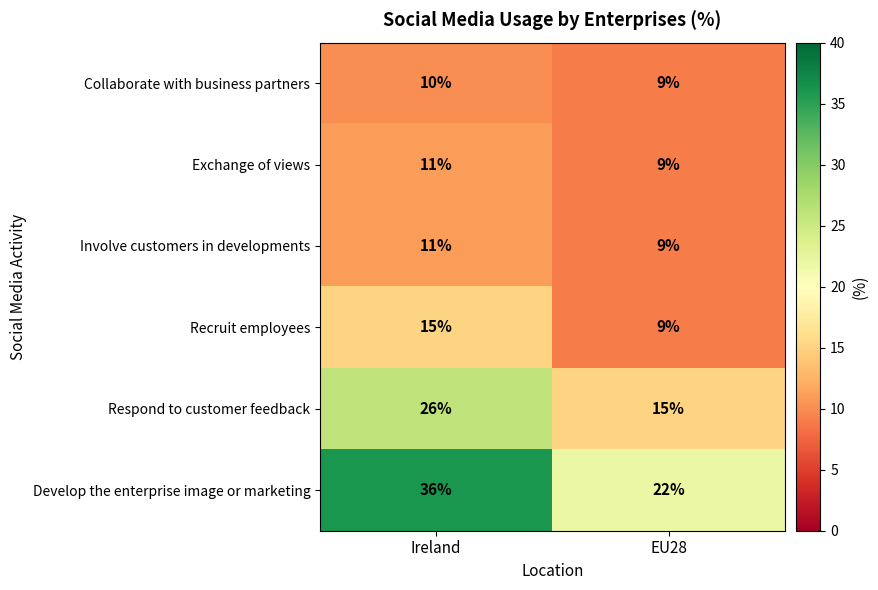

Which series has the widest spread of values?

Develop the enterprise image or marketing